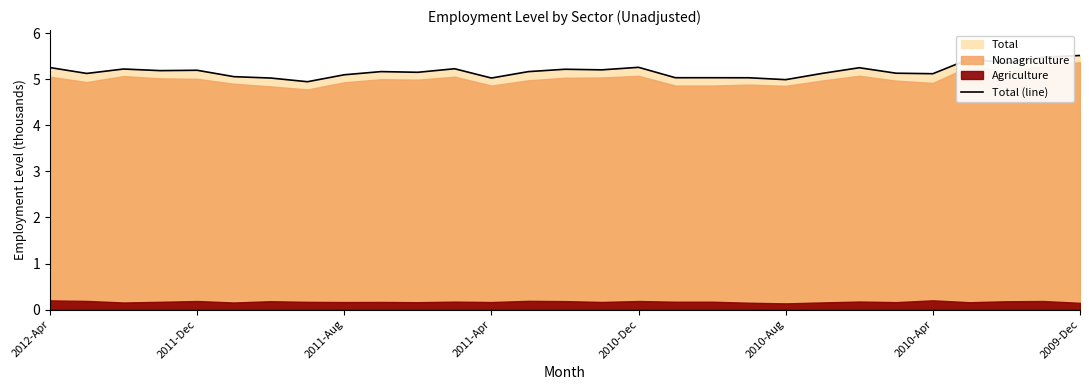

What is the smallest value displayed?

5.0